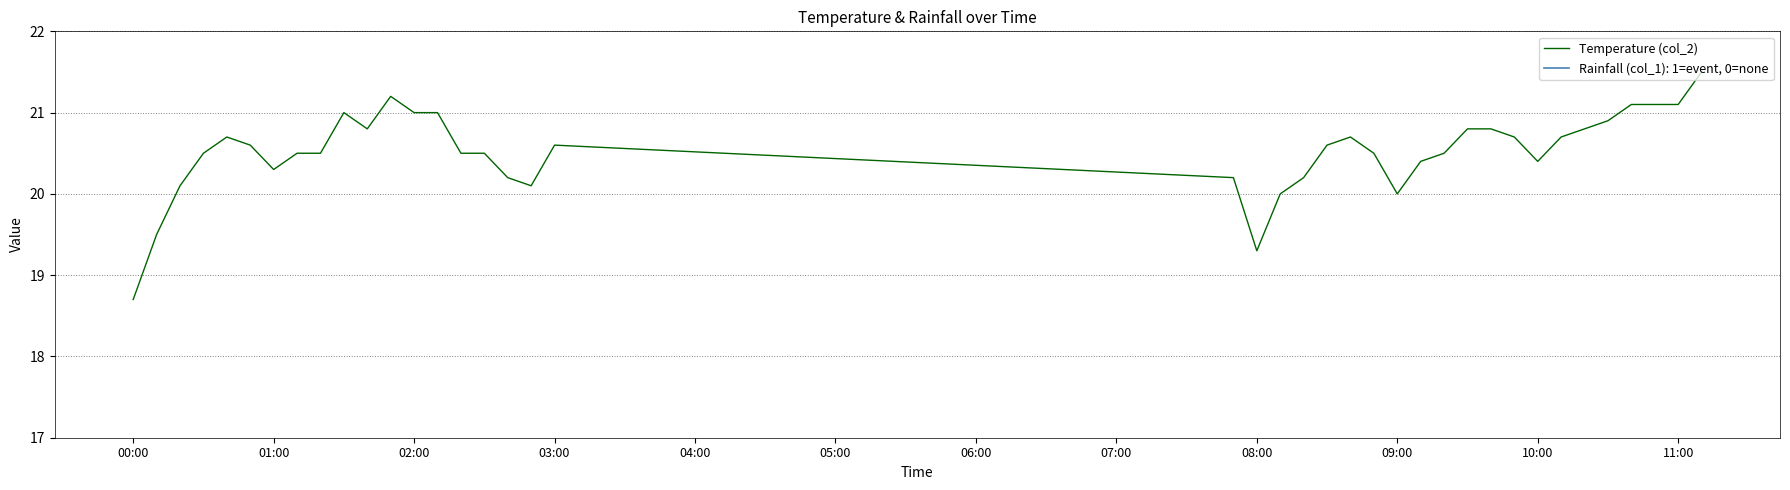

What is the minimum value for Temperature (col_2)?

18.7